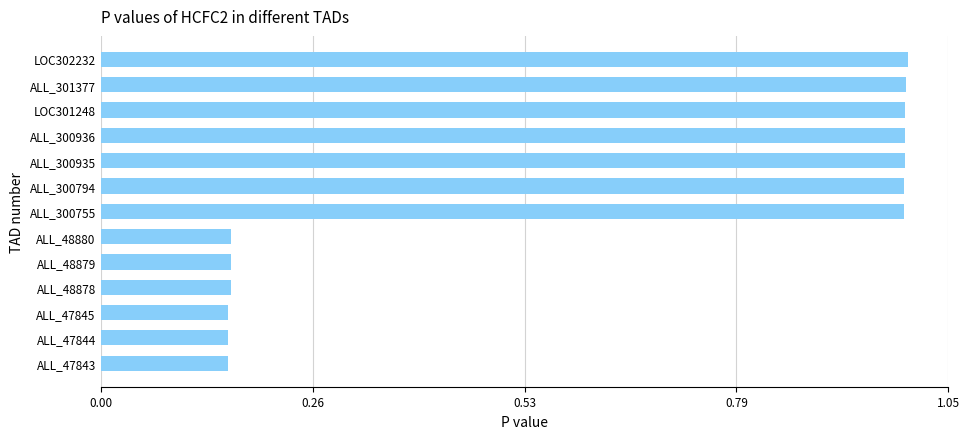

What is the greatest value displayed?

1.0